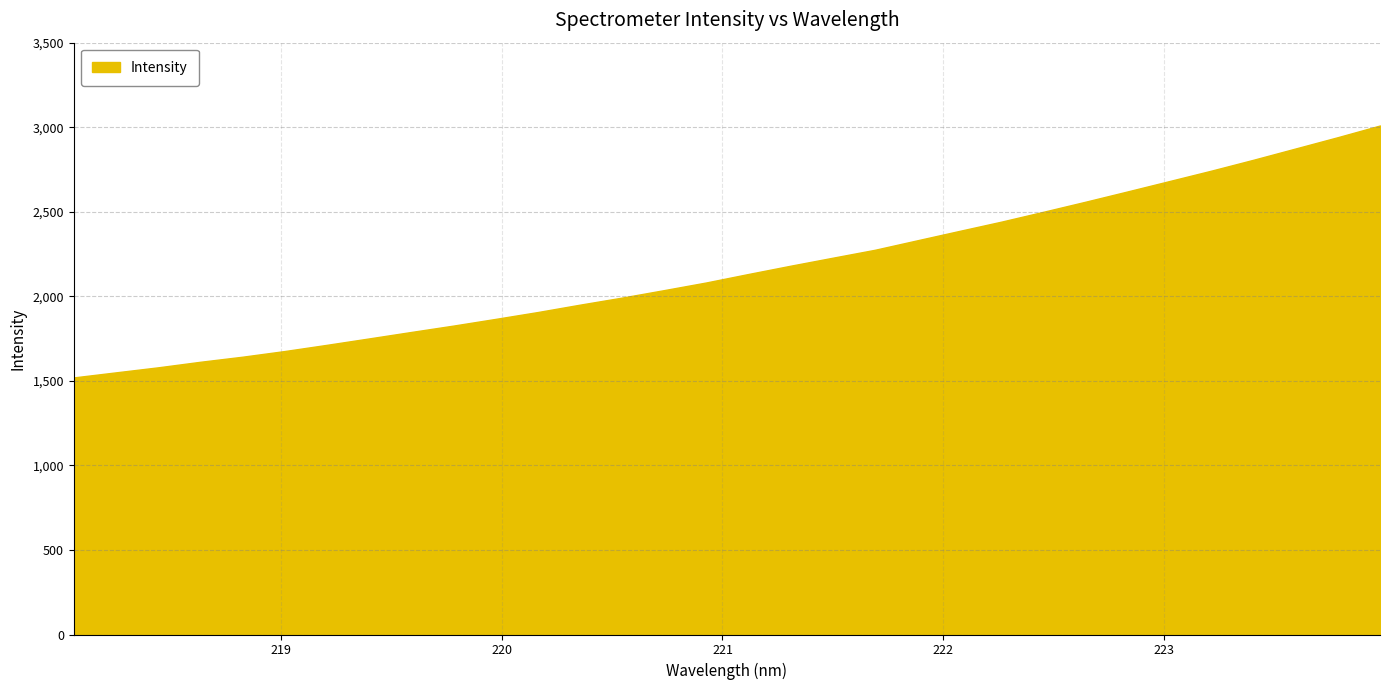

What is the difference between the maximum and minimum values?

1489.9